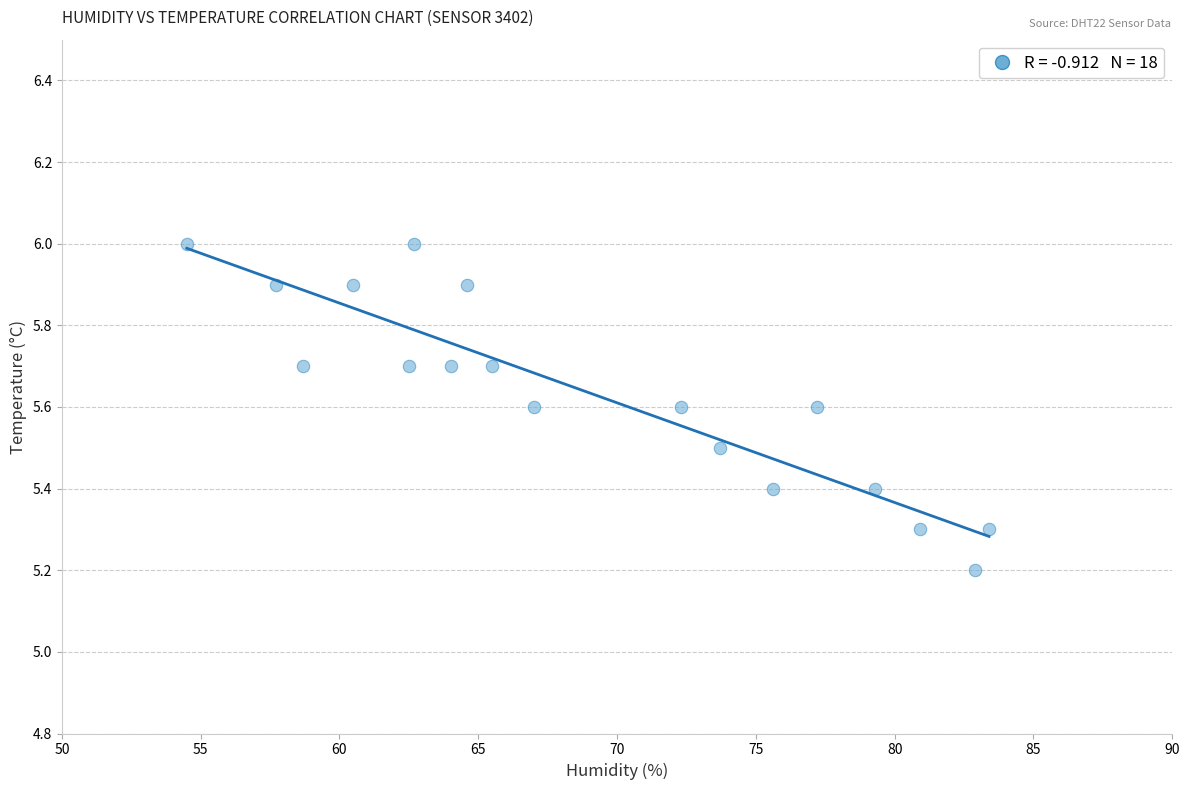

What is the range of X values (max minus min)?

28.9